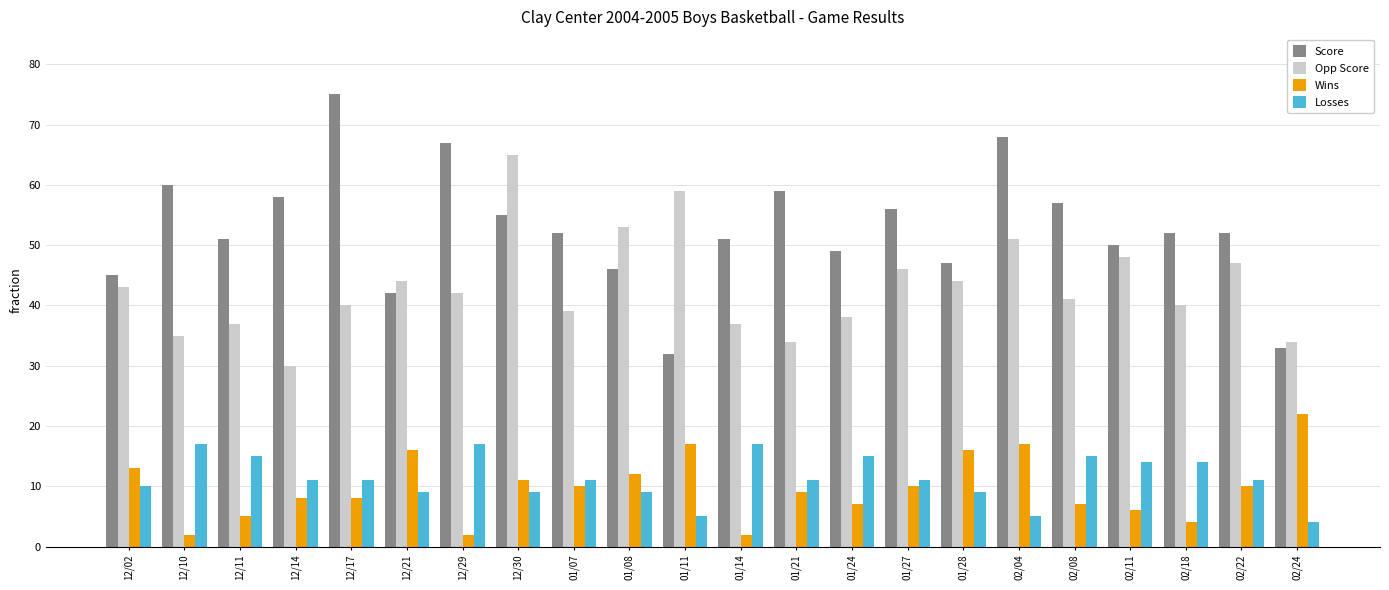

The Opp Score series shows 53 at 01/24. True or false?

False